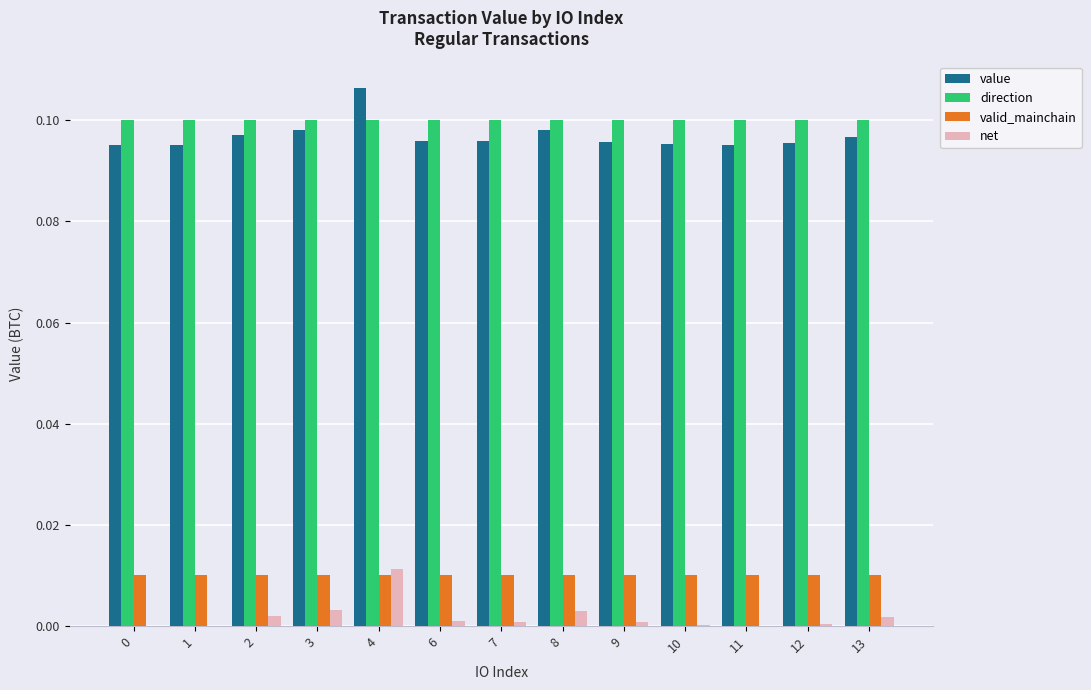

Is the value of direction at 2 greater than the value of valid_mainchain at 7?

Yes